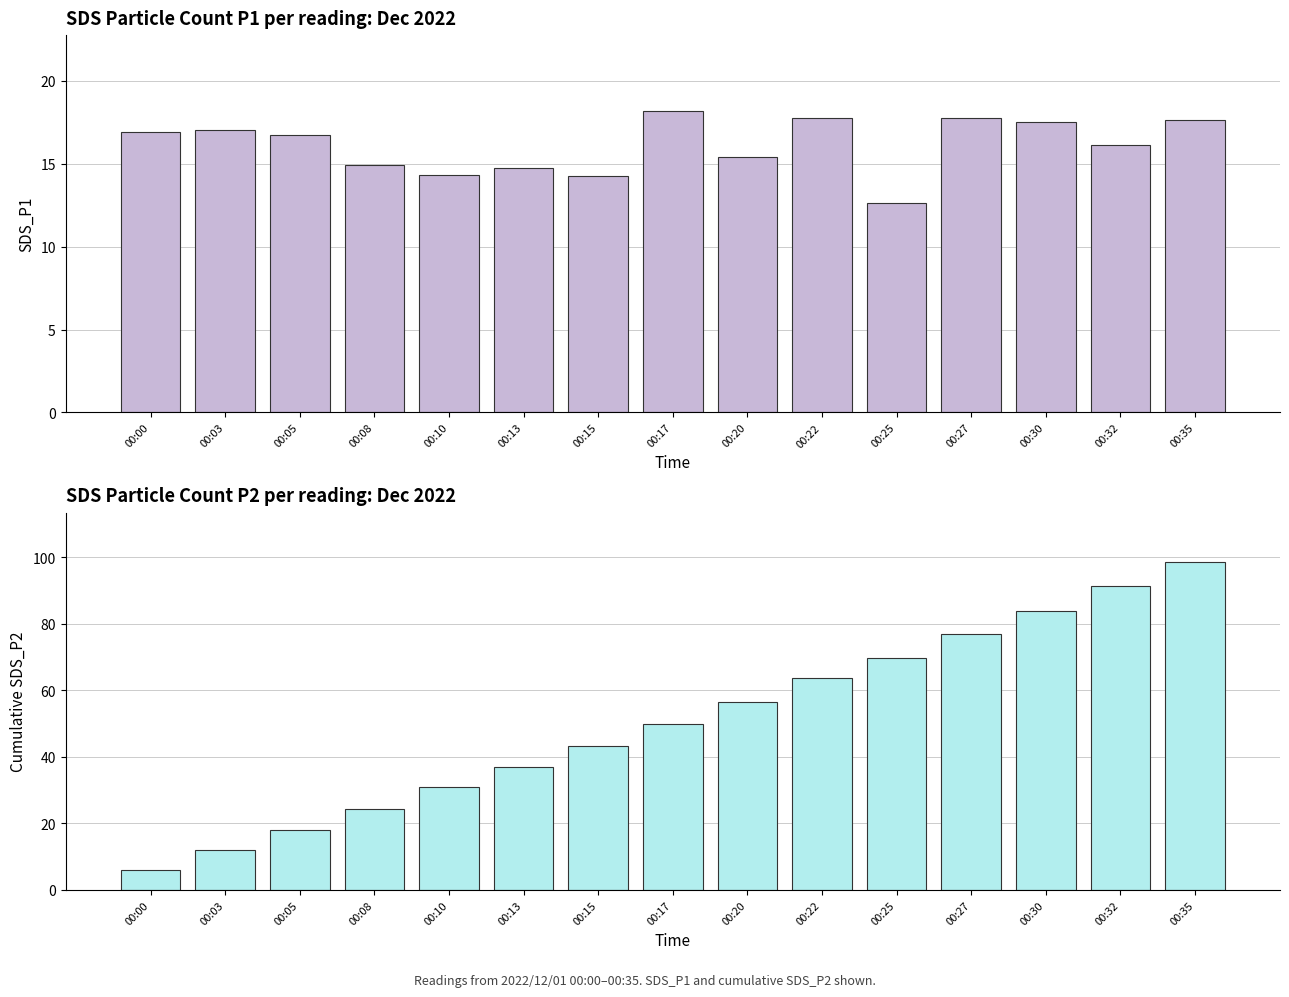

Rank the series by their maximum value, from lowest to highest.

SDS_P1, Cumulative SDS_P2